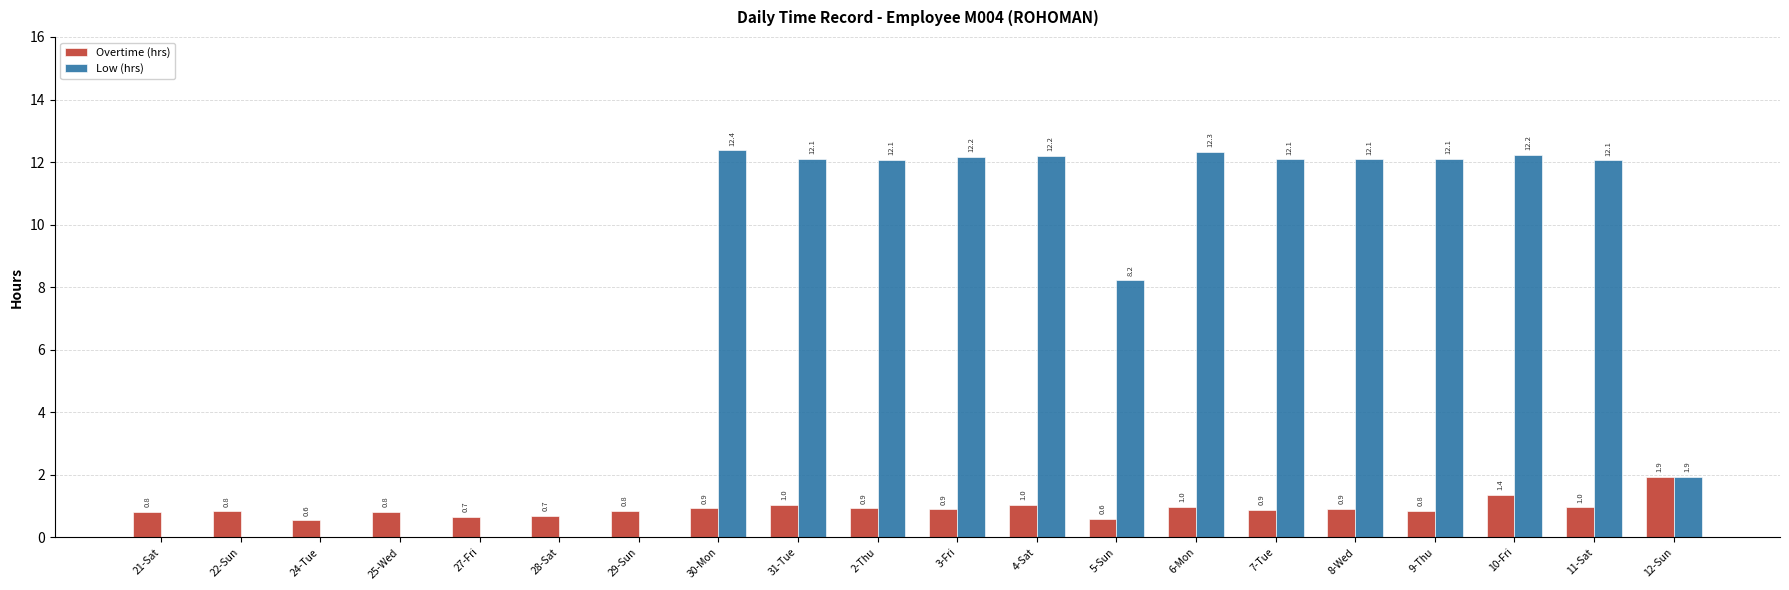

Between 27-Fri and 12-Sun, which series saw the biggest shift?

Low (hrs)